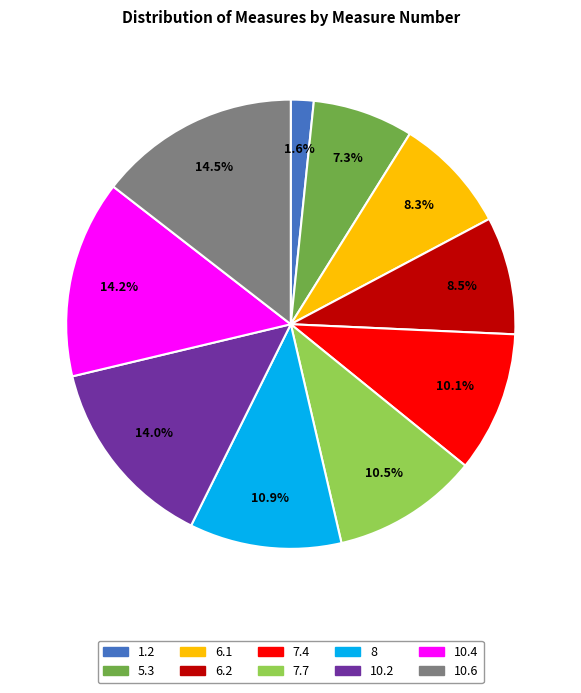

Count the number of slices in the pie.

10